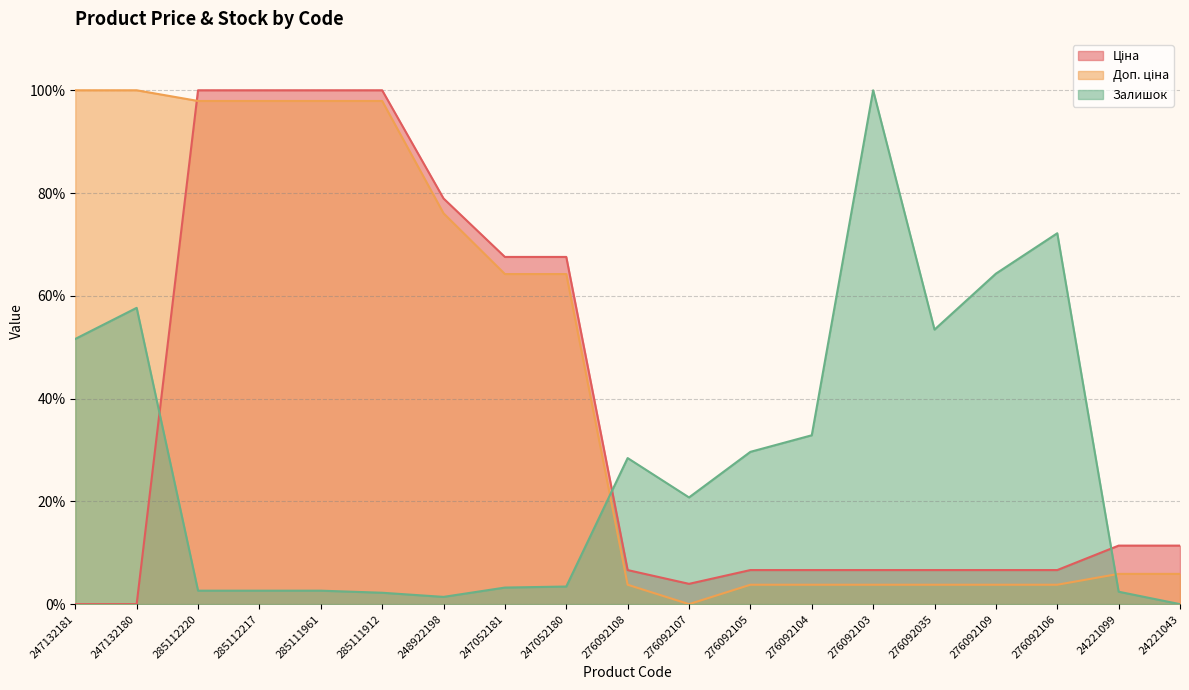

How many values in the Залишок series are below 20?

9